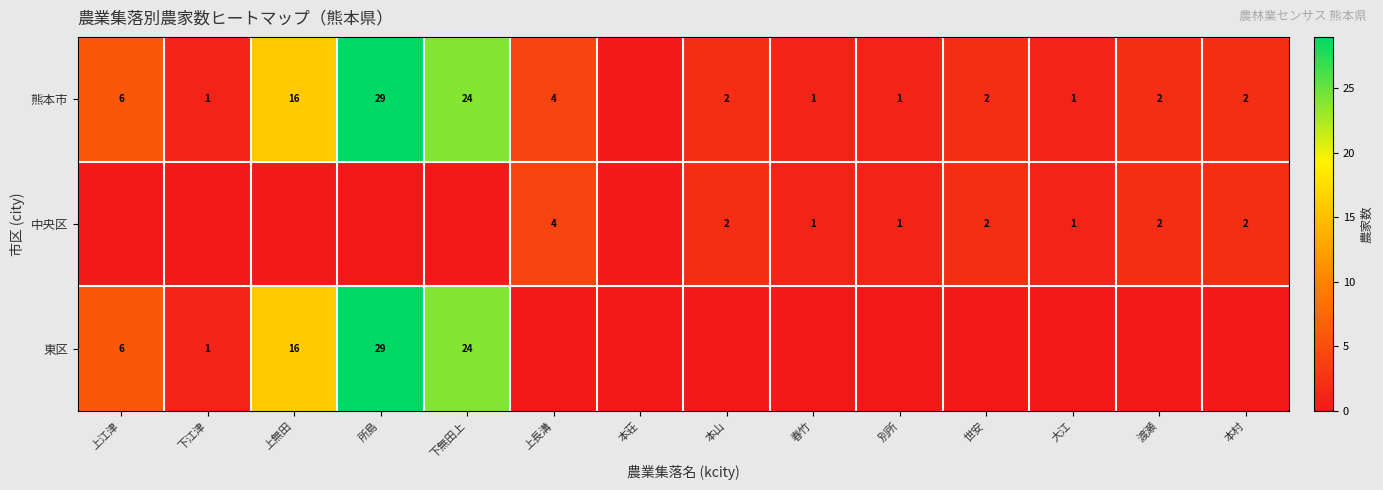

What is the sum of the 熊本市 values at 別所 and 世安?

3